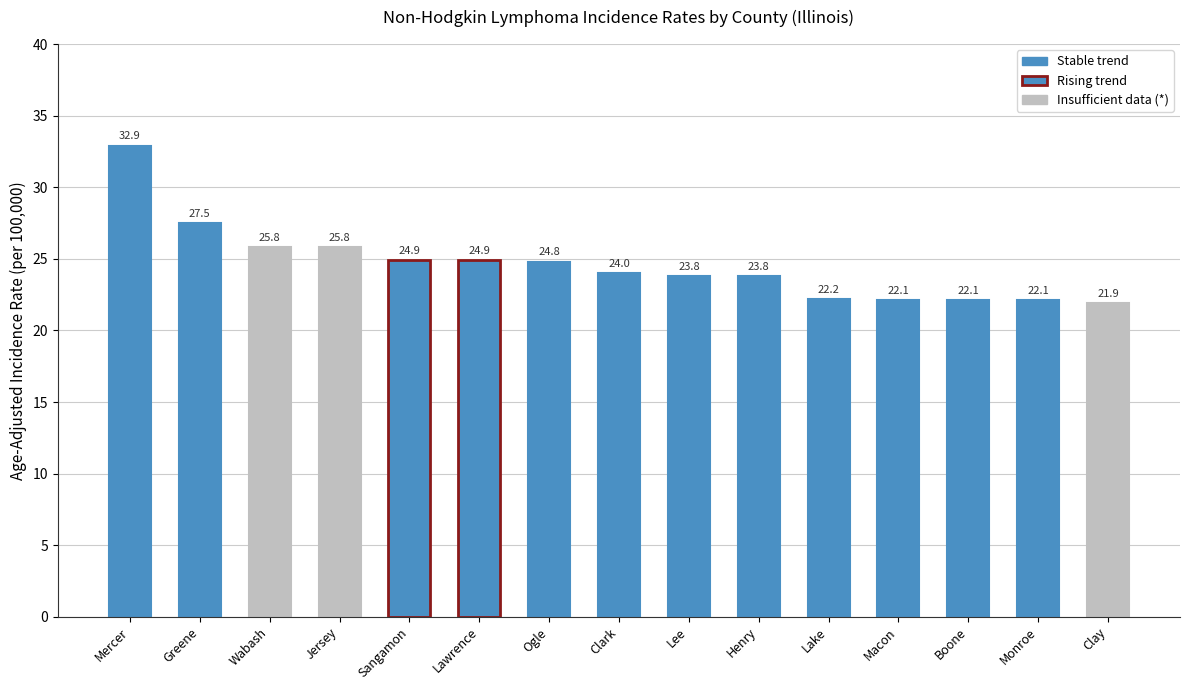

Does the chart contain stacked bars?

No